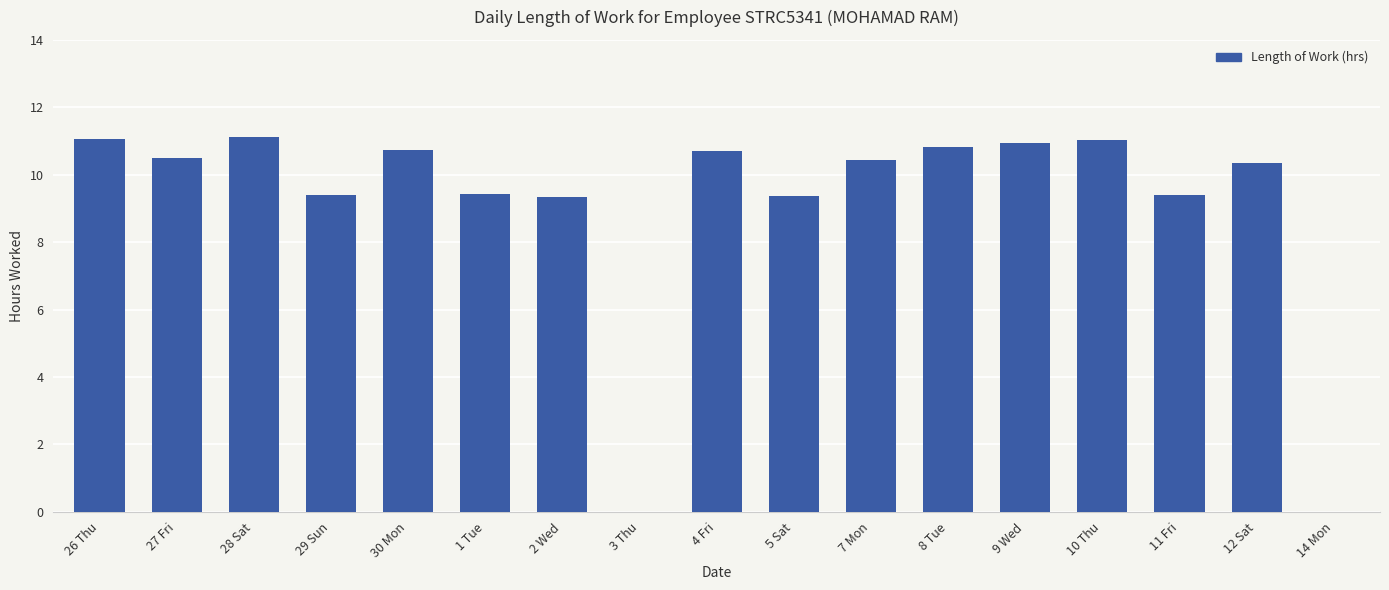

Where does the data first go above 10?

26 Thu